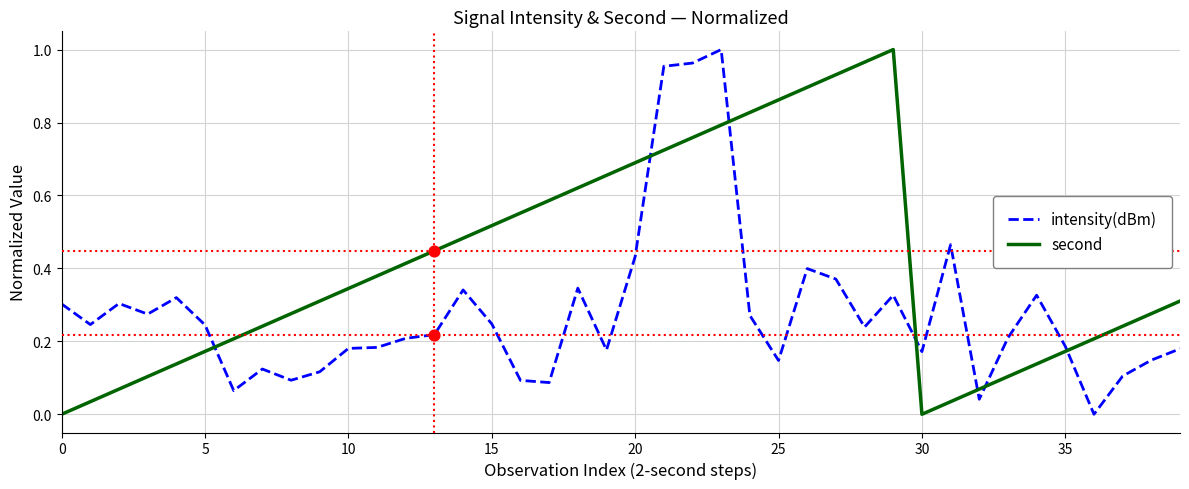

Which series has the largest total across all categories?

second